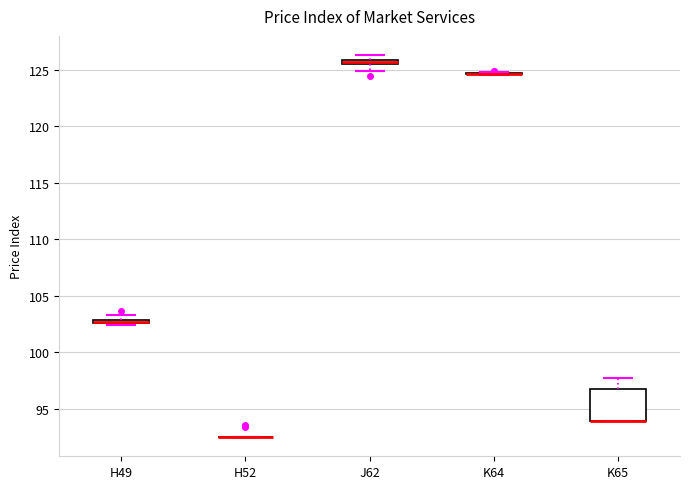

Comparing the boxes themselves (not the whiskers), which one is the tallest?

K65